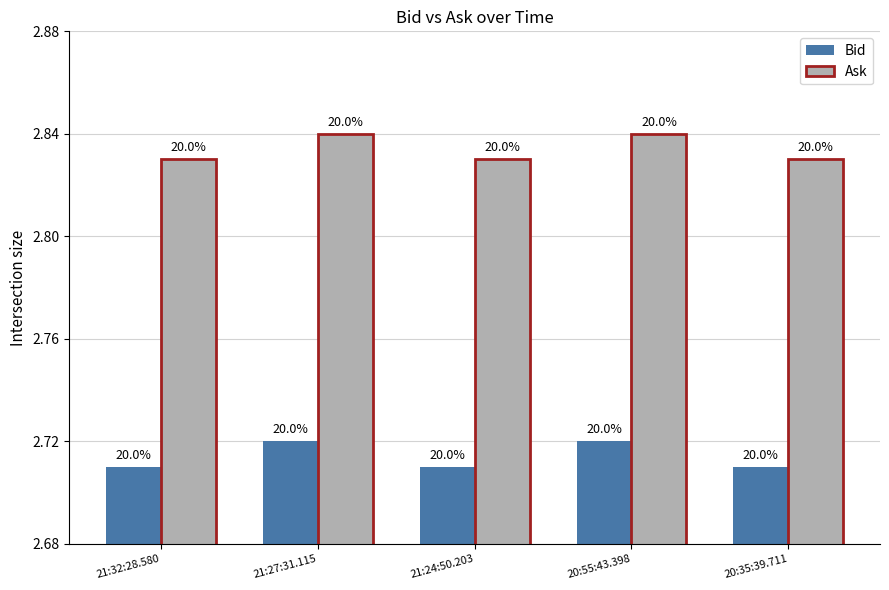

Are the bars grouped side by side (vs. stacked)?

Yes